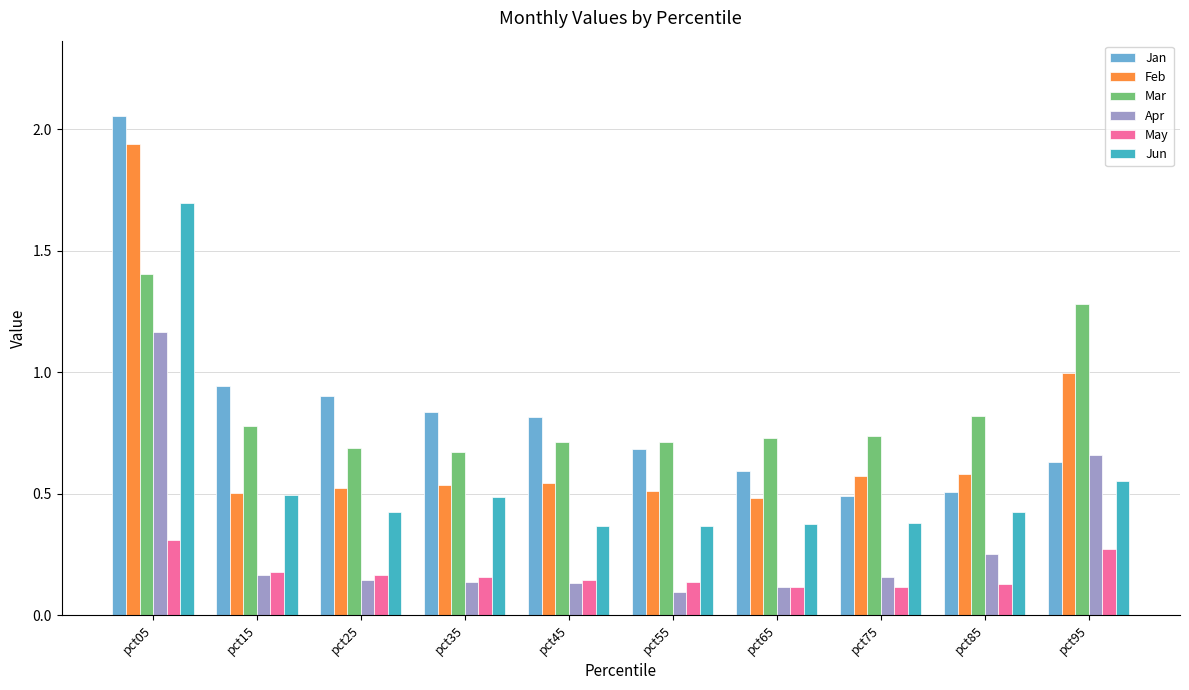

What are all the series names shown in the legend?

Jan, Feb, Mar, Apr, May, Jun